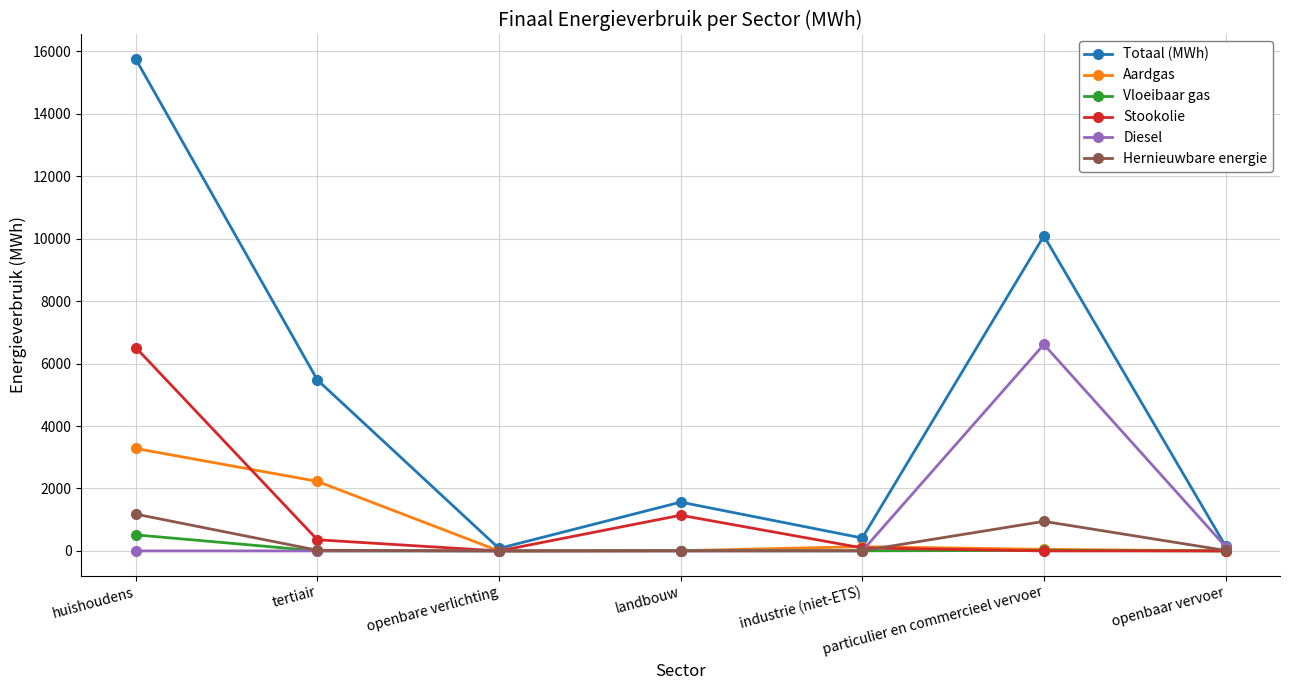

What is the maximum value shown in the chart?

15756.9